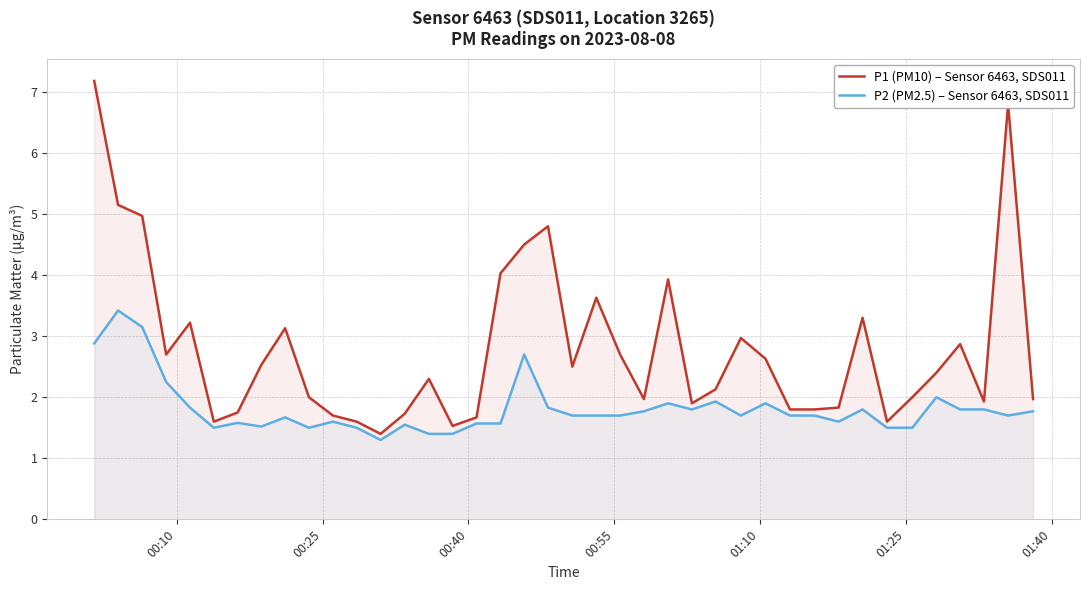

List the series in order of their peak value, lowest first.

P2 (PM2.5) – Sensor 6463, SDS011, P1 (PM10) – Sensor 6463, SDS011